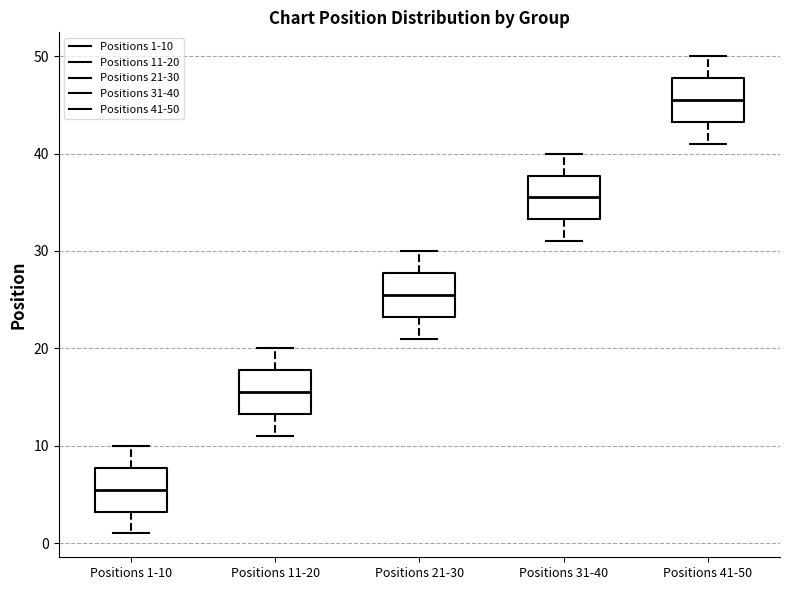

Which box has the highest median line?

Positions 41-50